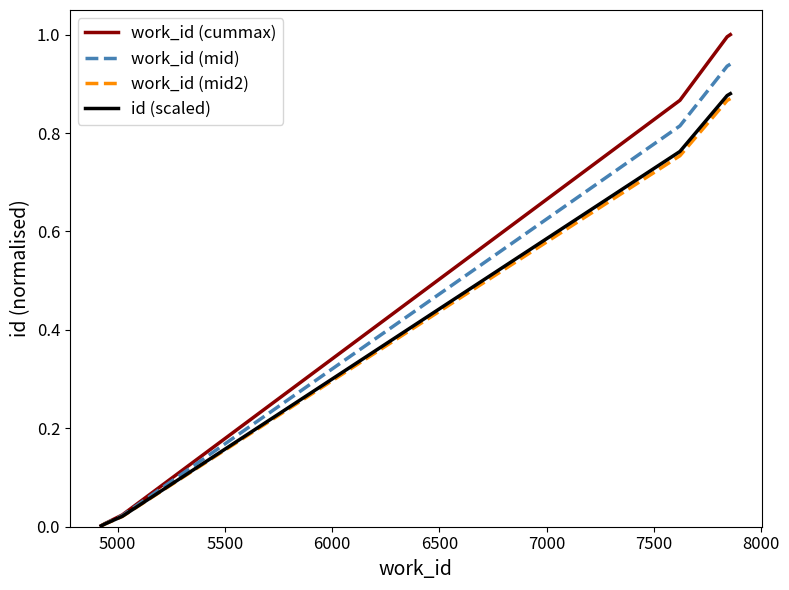

Which series has the largest range (max minus min)?

work_id (cummax)